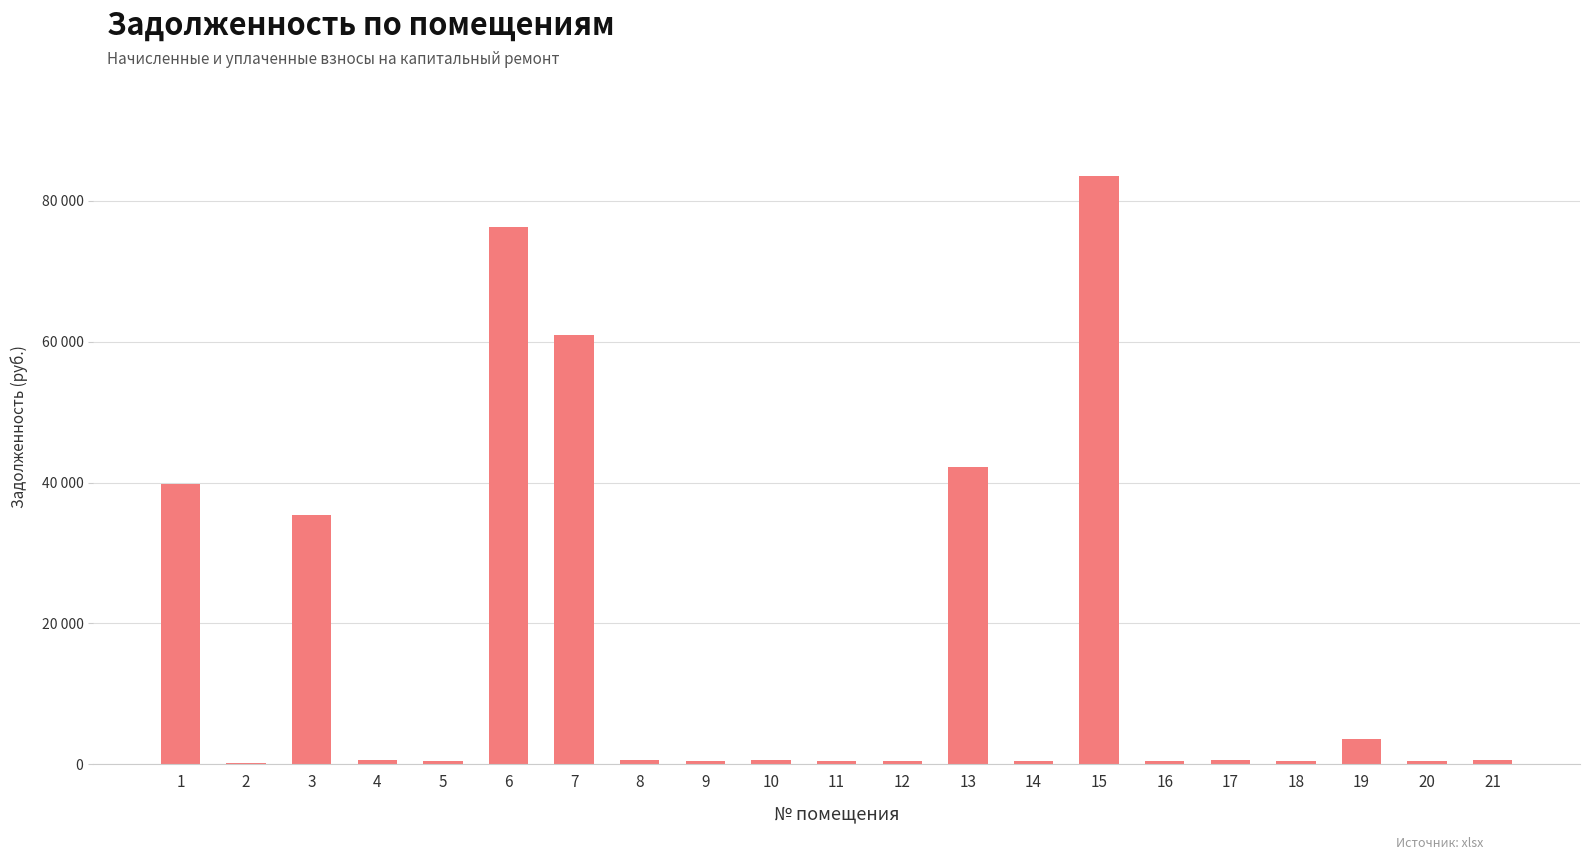

List the labels in order of value, smallest first.

2, 11, 5, 12, 9, 16, 20, 14, 18, 8, 4, 17, 21, 10, 19, 3, 1, 13, 7, 6, 15